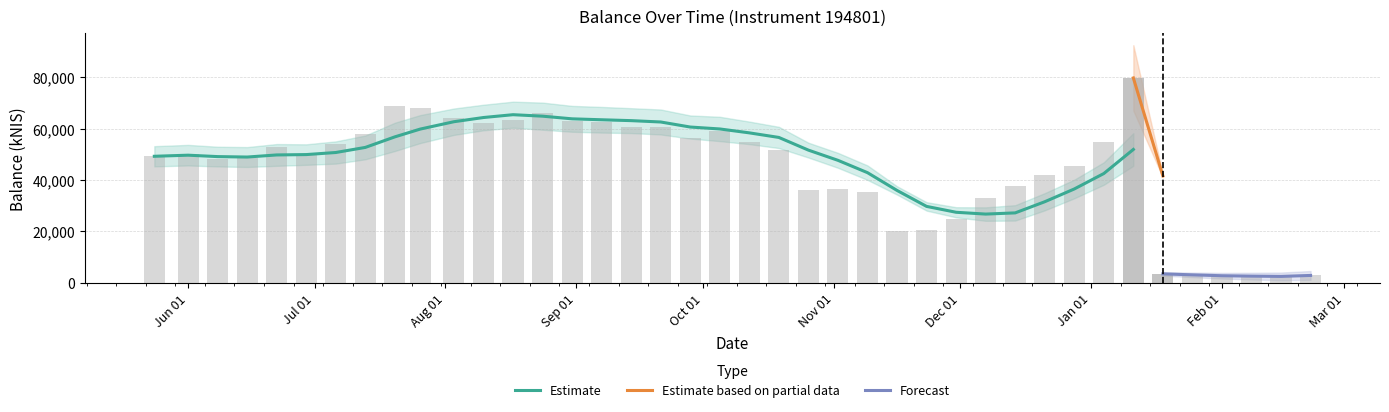

What is the label of the 27th bar from the right?

2023-08-24